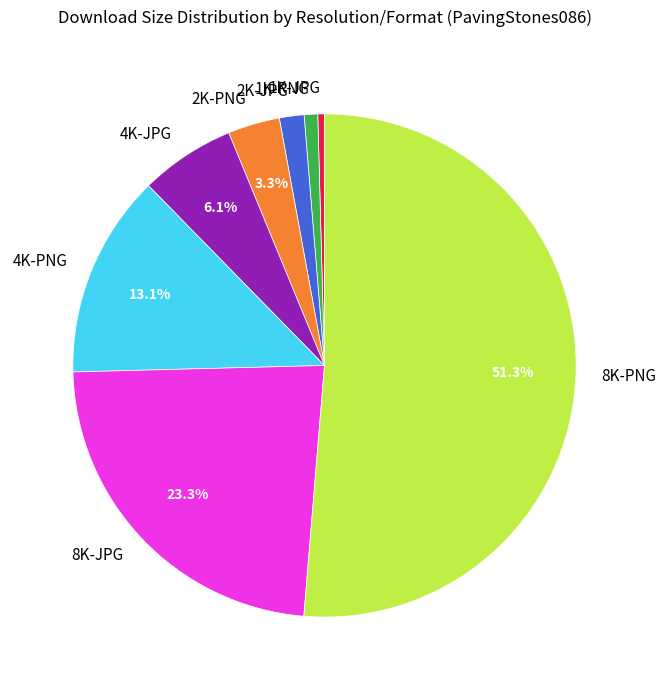

Which category has the biggest portion of the pie?

8K-PNG